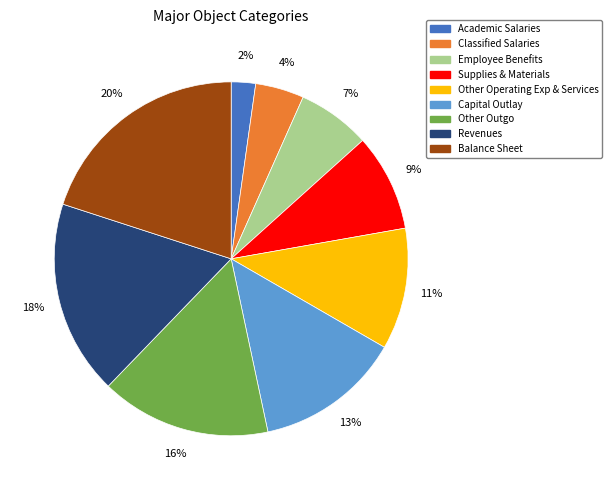

Rank the categories by value from highest to lowest.

Balance Sheet, Revenues, Other Outgo, Capital Outlay, Other Operating Exp & Services, Supplies & Materials, Employee Benefits, Classified Salaries, Academic Salaries